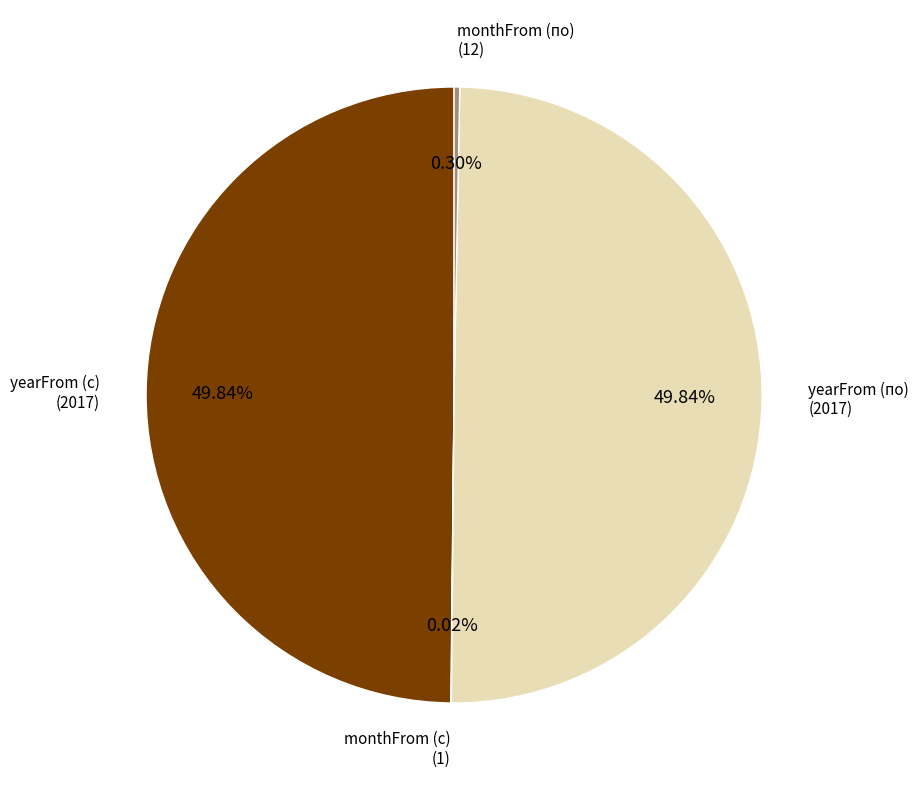

Is there a majority slice in this chart?

No